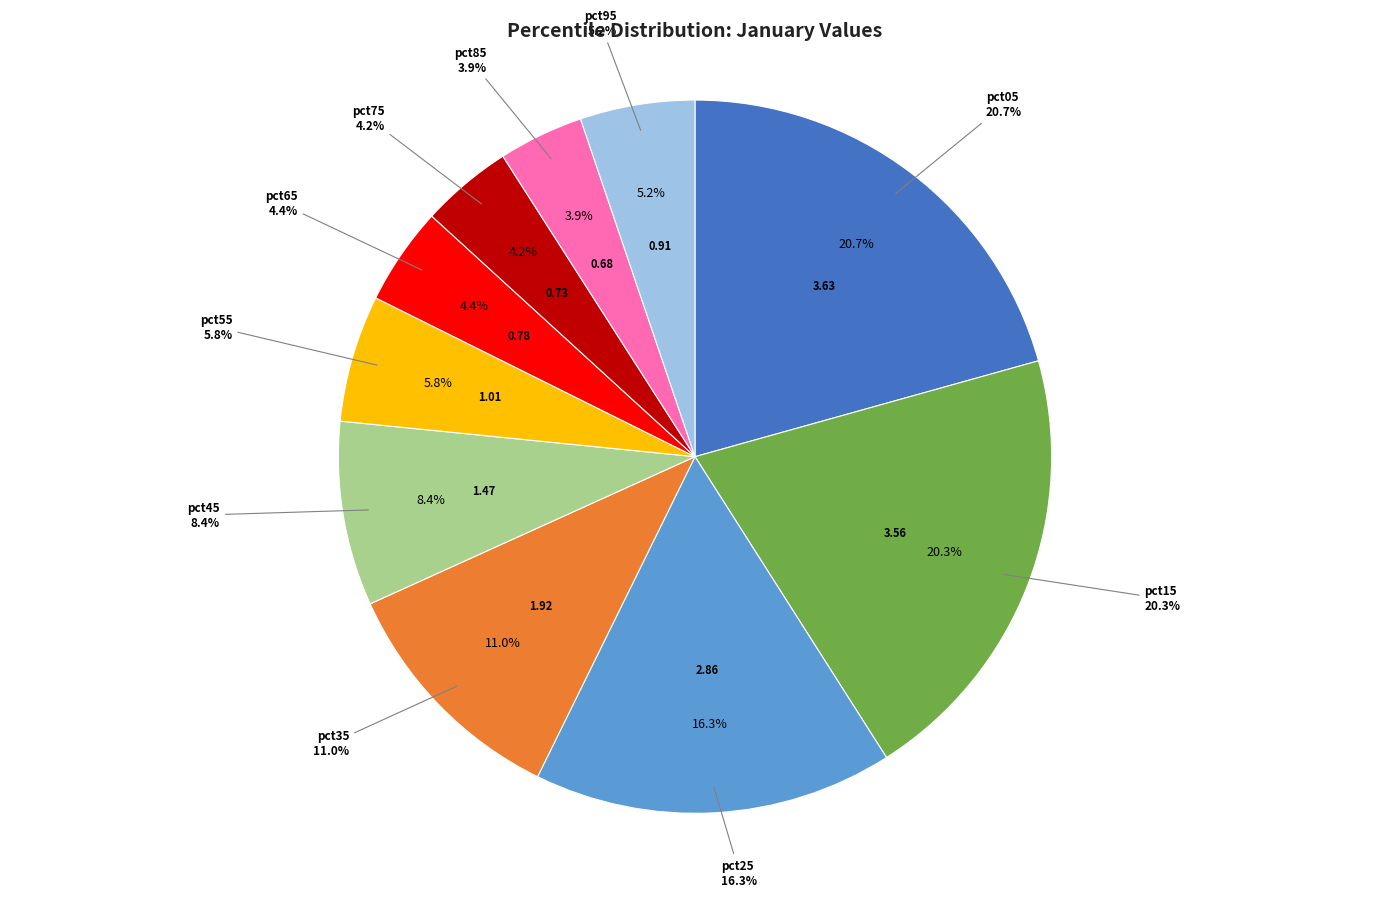

Is pct25 the majority of the pie?

No